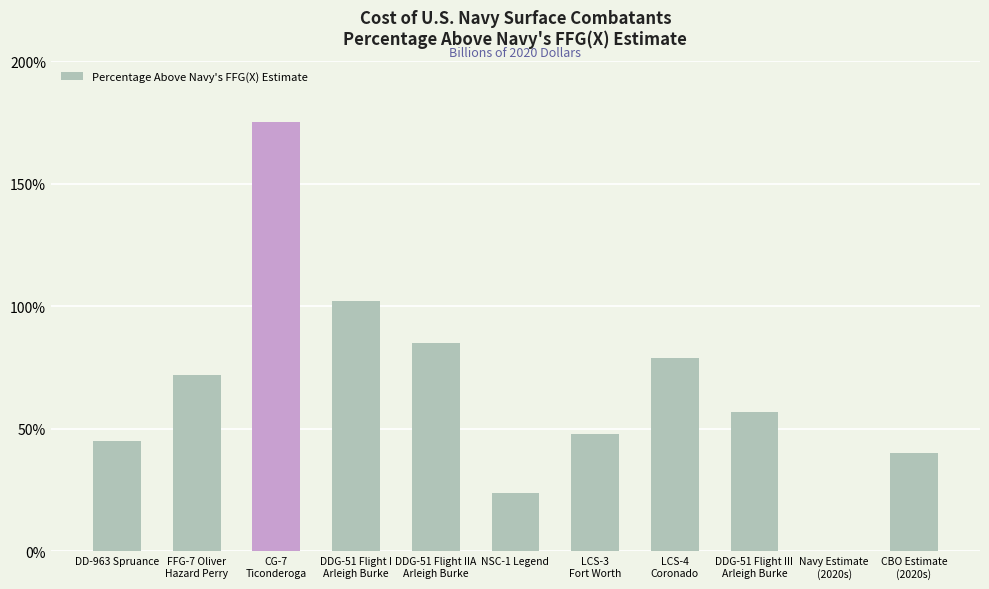

What is the greatest value displayed?

175